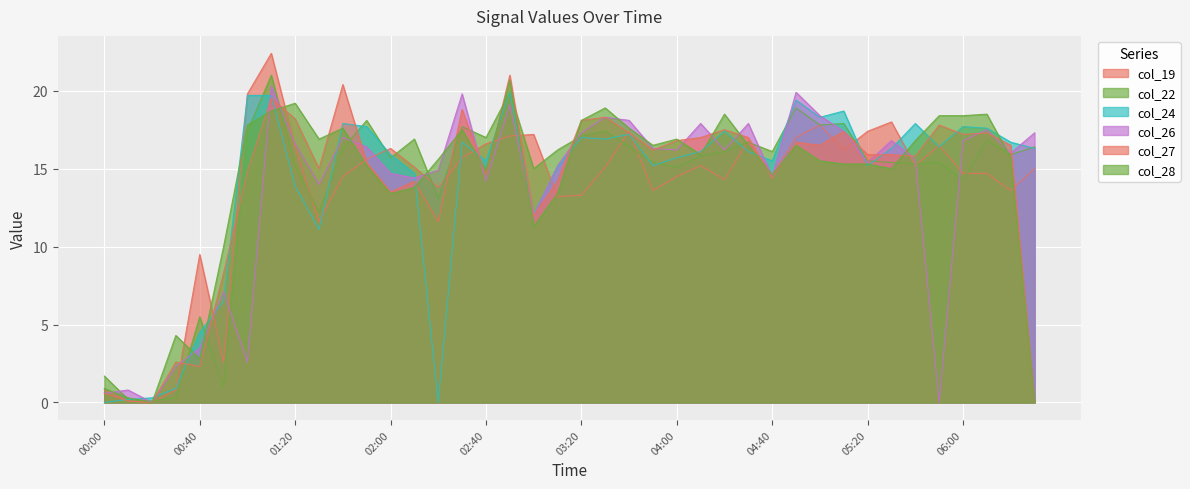

Is the value of col_28 at 00:20 greater than the value of col_26 at 04:30?

No